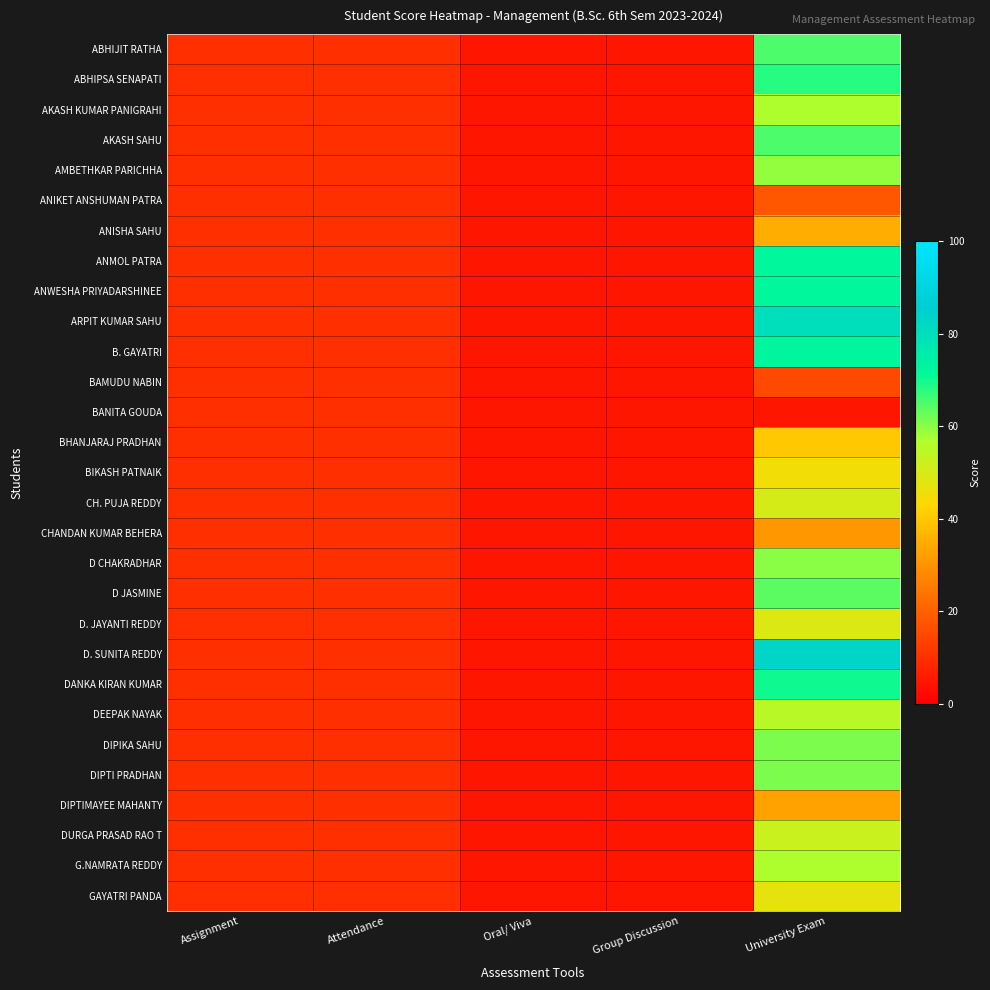

What is the greatest value displayed?

83